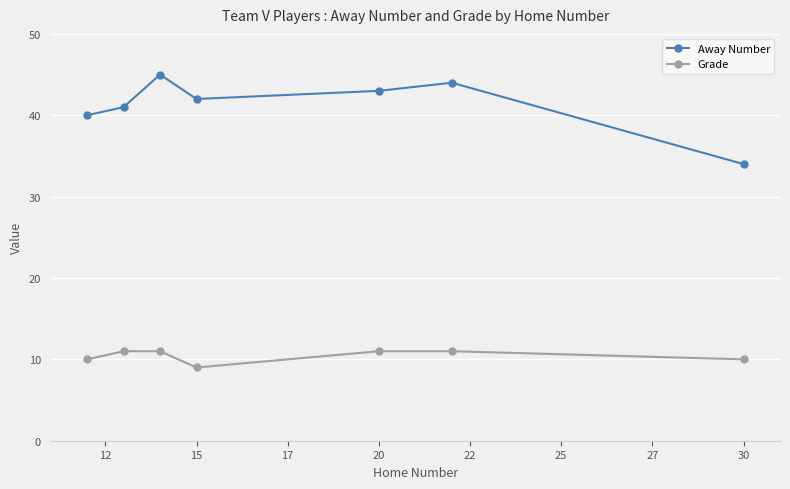

What is the difference between the second highest and minimum values in the Grade series?

2